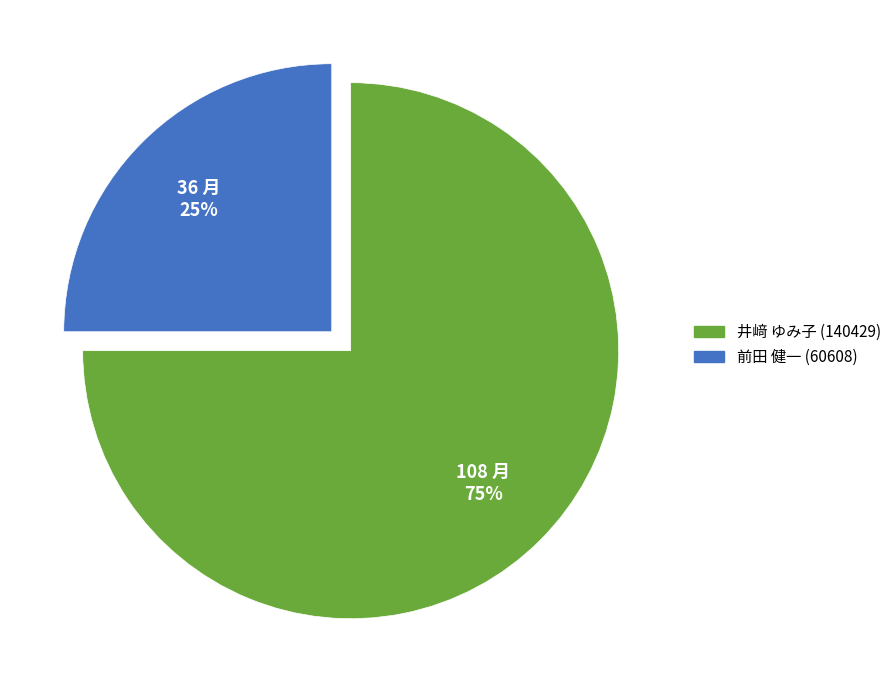

Does 前田 健一 (60608) represent more than half of the total?

No